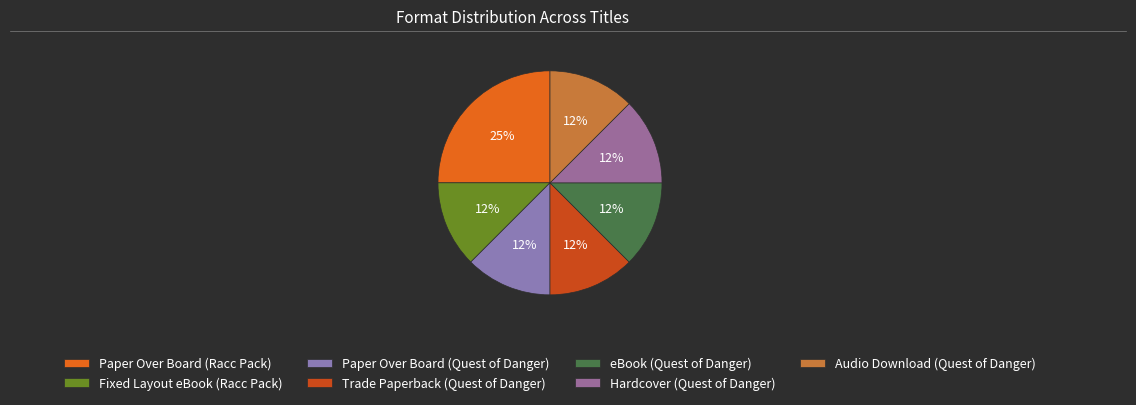

How many slices are in this pie chart?

7